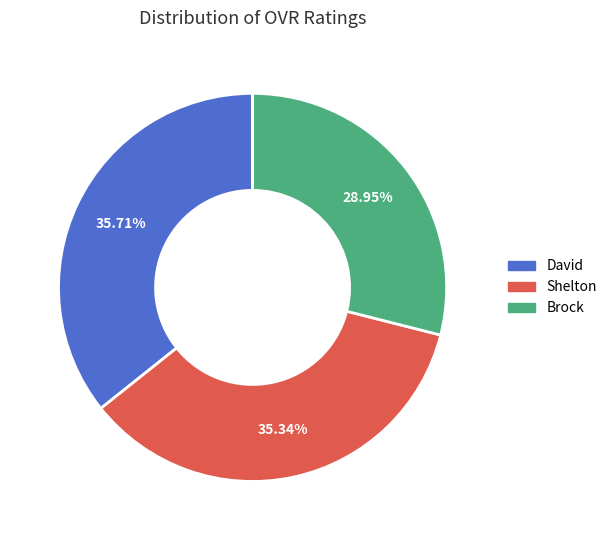

How many segments does this pie chart have?

3